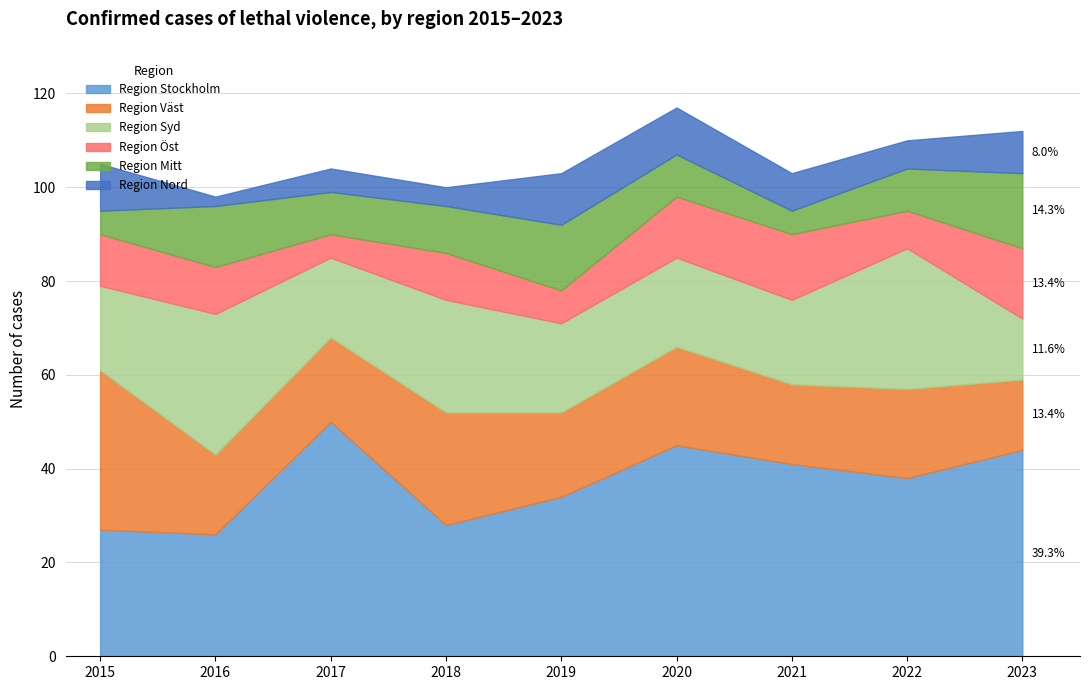

How many data points in Region Öst are above 10?

4